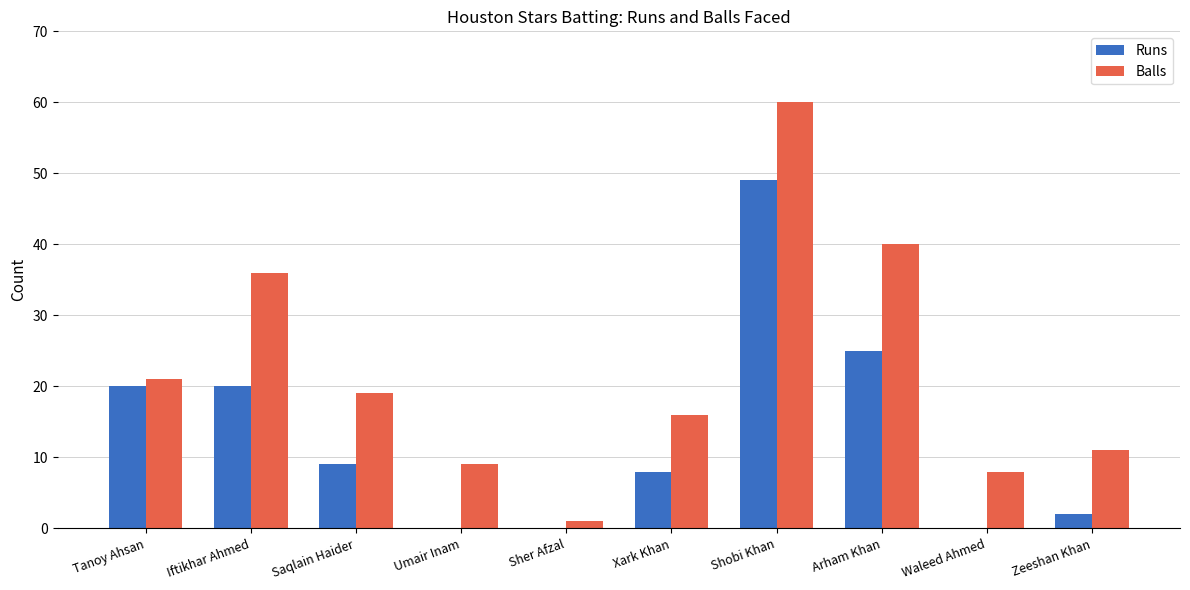

Is the value of Balls at Xark Khan greater than the value of Runs at Umair Inam?

Yes